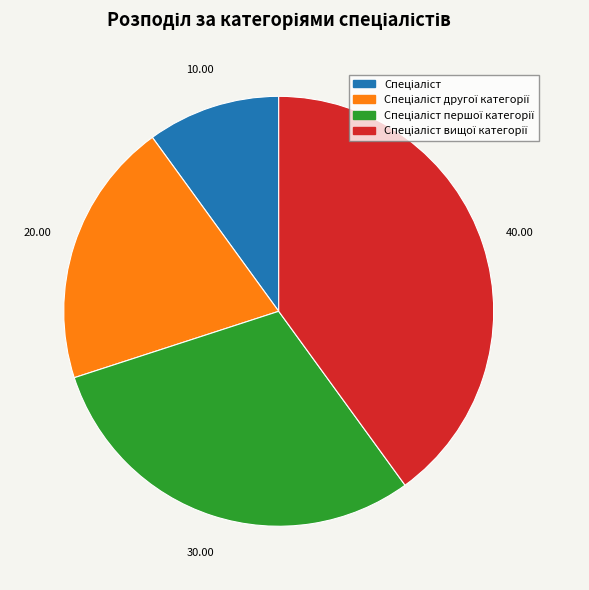

How many segments does this pie chart have?

4